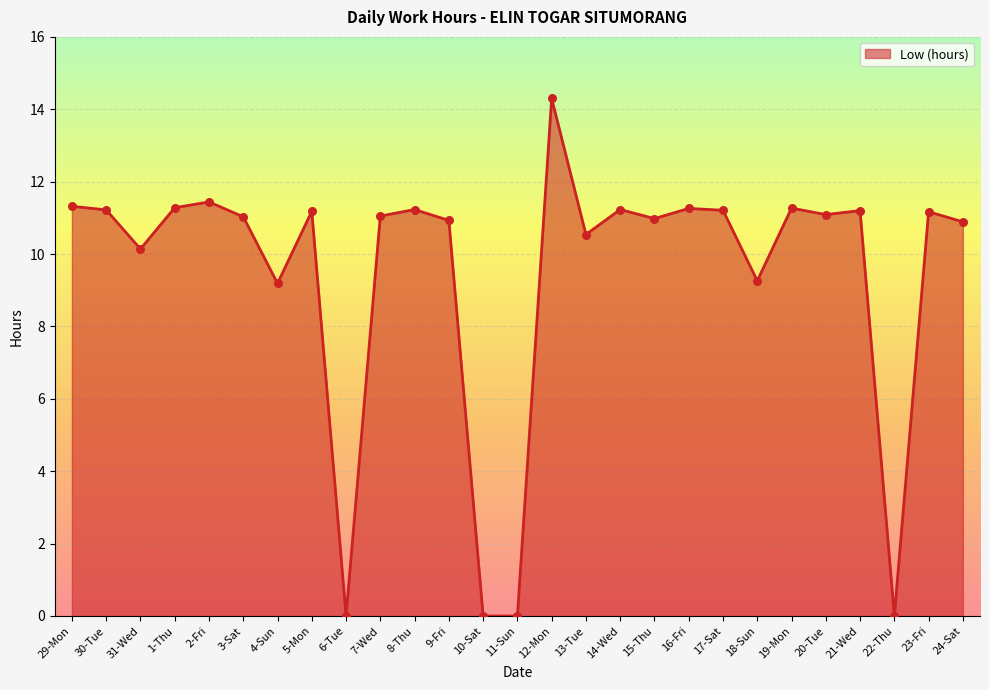

What is the change in value from 29-Mon to 18-Sun?

-2.1